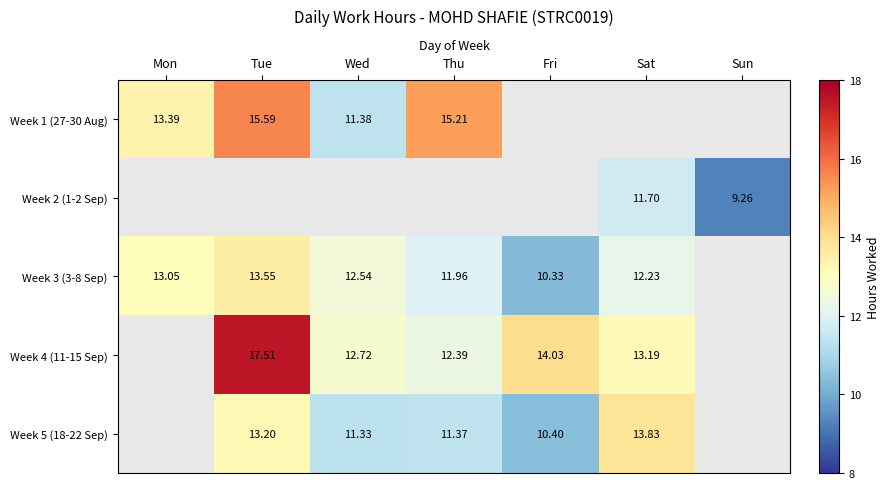

The value of Week 4 (11-15 Sep) at Wed is 12.7. True or false?

True